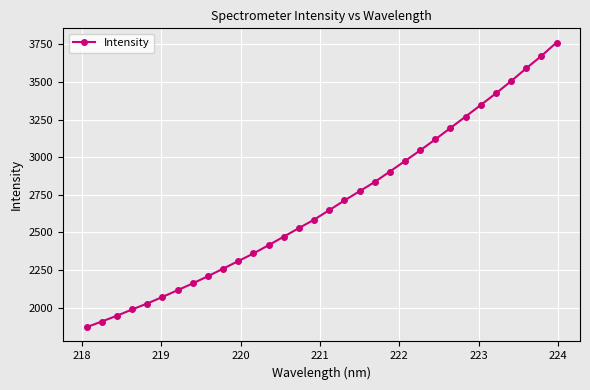

What is the greatest value displayed?

3761.6